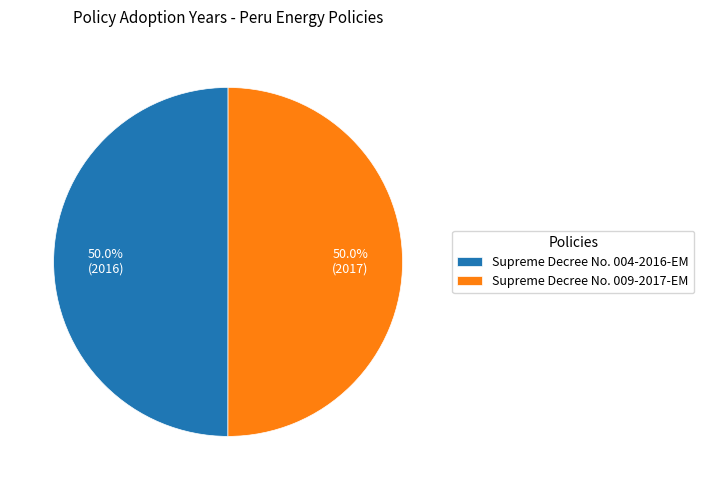

True or false: Supreme Decree No. 004-2016-EM accounts for 50% of the total.

True